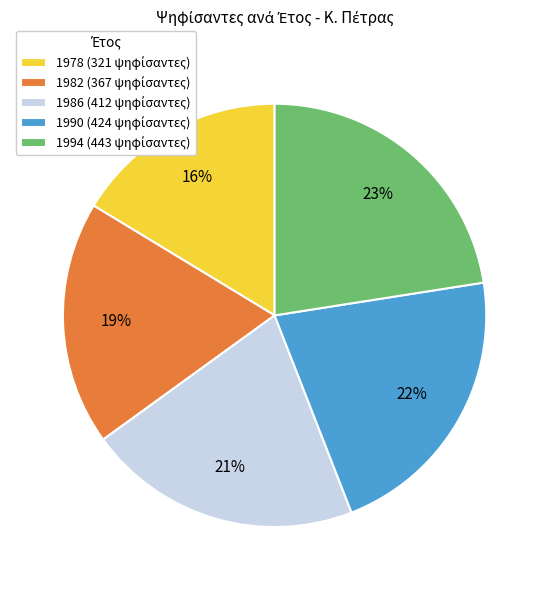

The 1990 slice represents 9% of the pie. True or false?

False